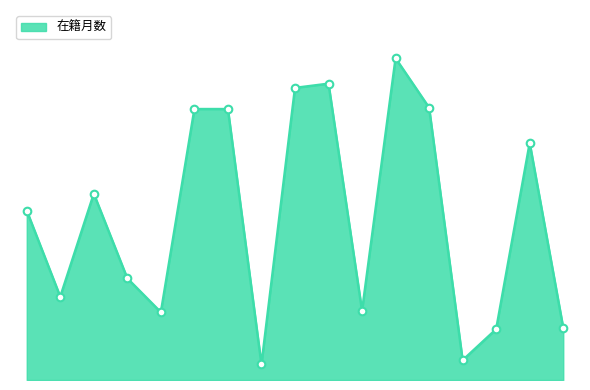

Does the chart have visible grid lines?

No